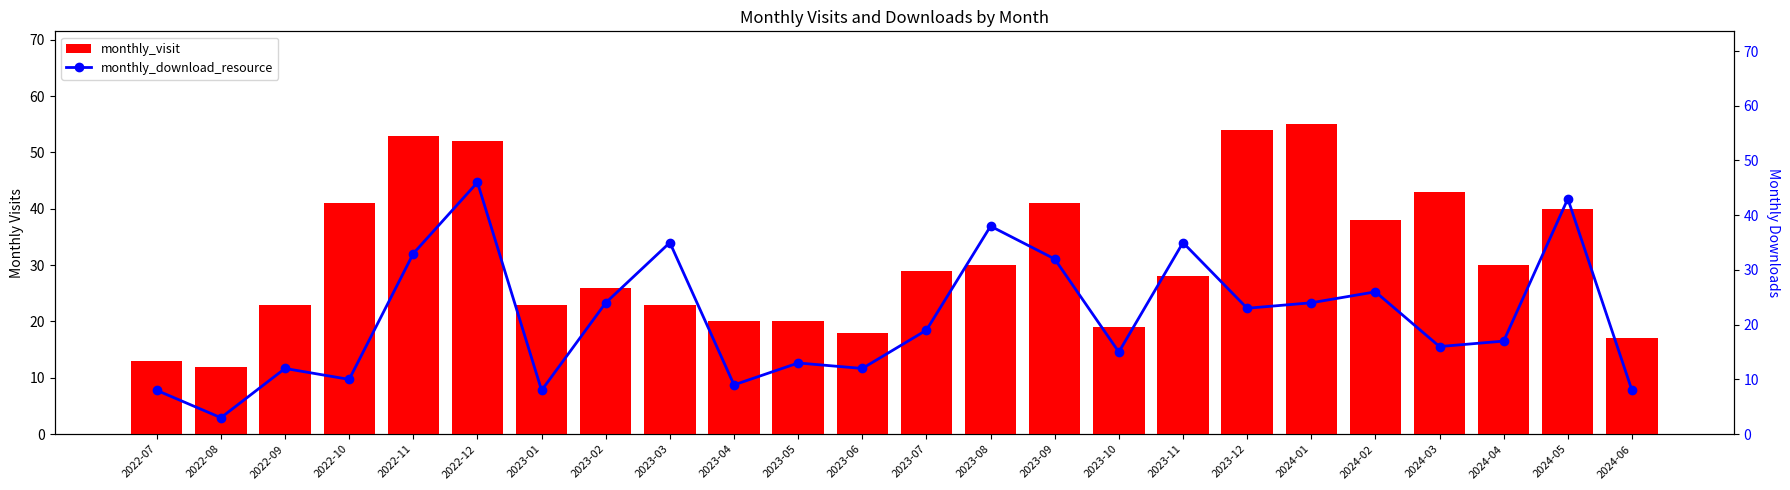

At which label is monthly_download_resource closest to 24?

2023-02